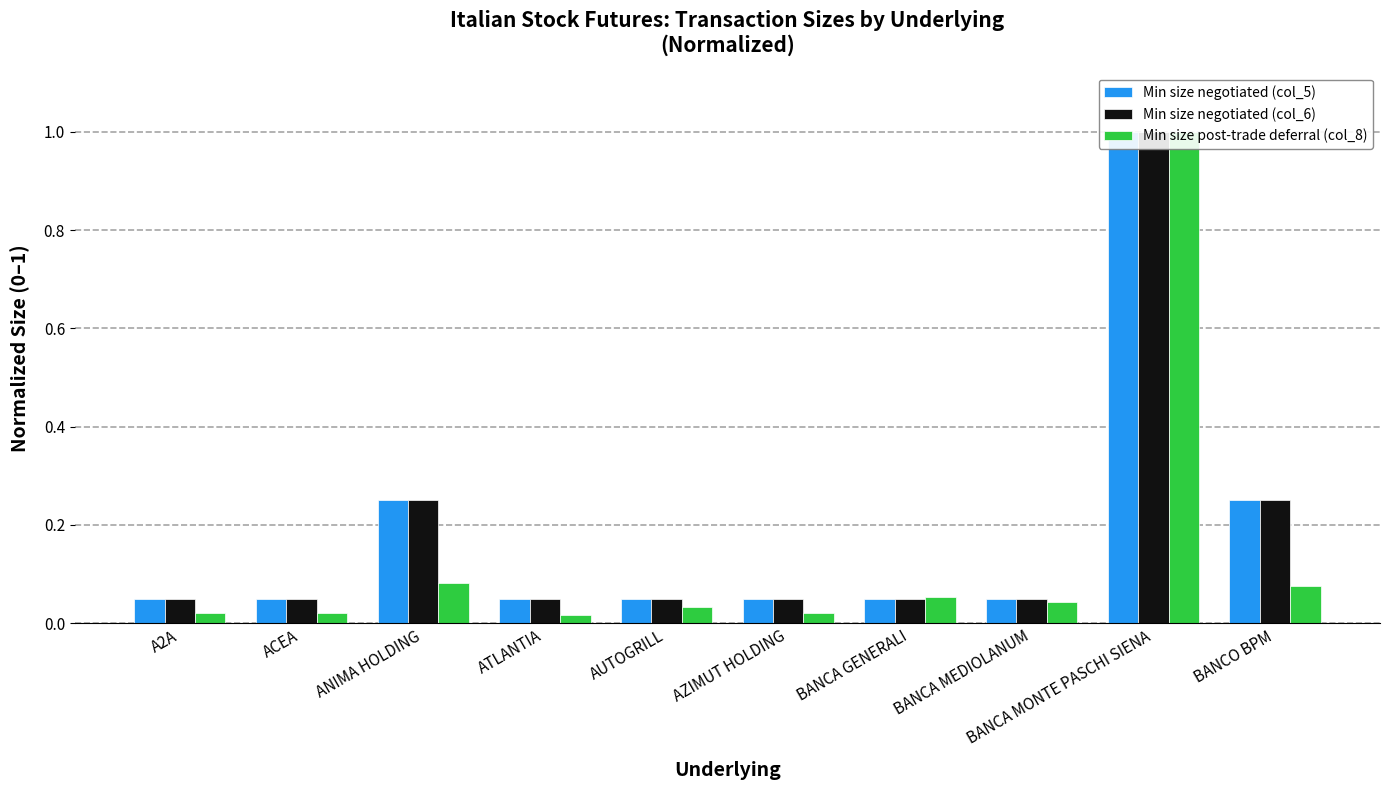

The Min size negotiated (col_6) series shows 0.1 at ACEA. True or false?

True